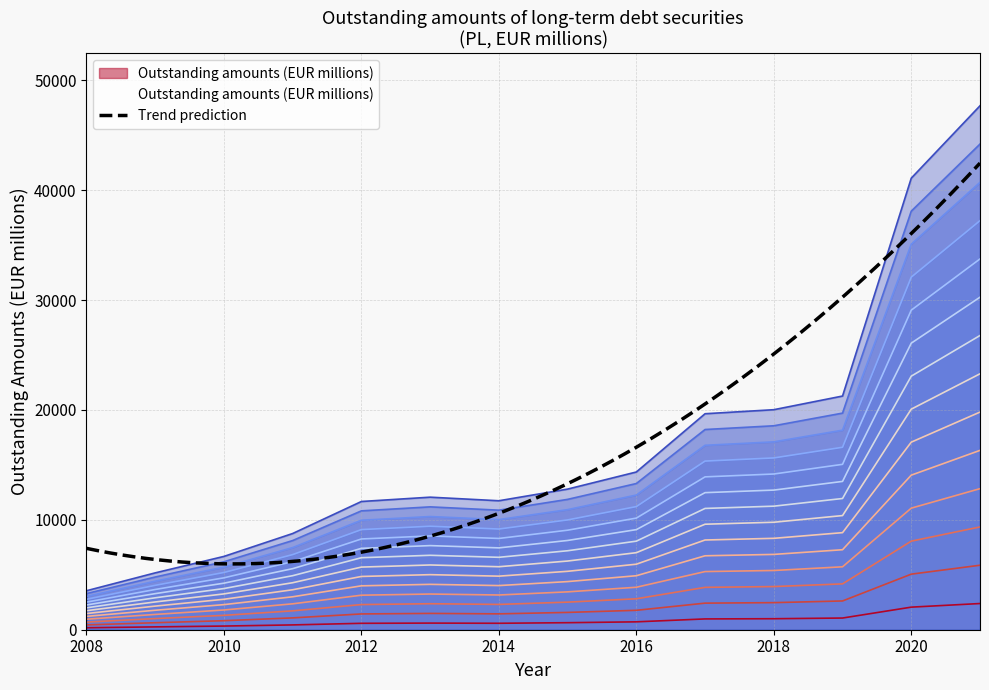

What is the sum of all values?

201923.6